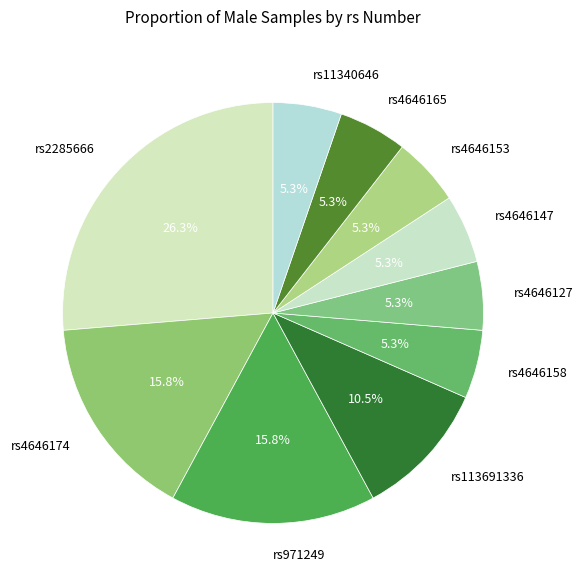

To the nearest percent, what is the average slice percentage?

10%